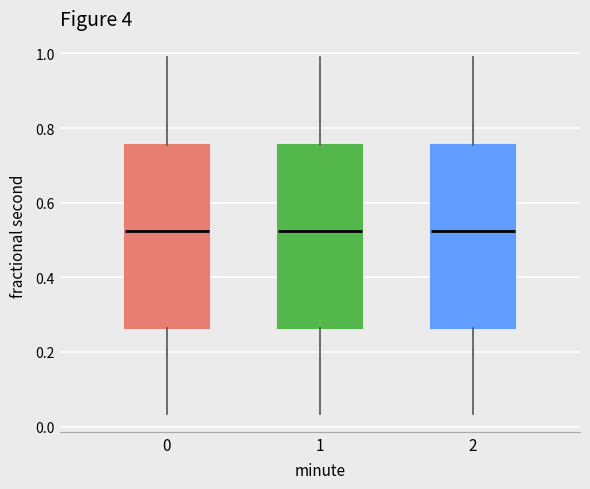

Reading left to right, read every box against the y-axis: the position of its median line, the range the box covers, and the ends of its whiskers. The values are not printed on the chart, so give them approximately, as read against the axis.

0: median 0.52, box 0.26 to 0.76, whiskers 0.04 to 1.00
1: median 0.52, box 0.26 to 0.76, whiskers 0.04 to 1.00
2: median 0.52, box 0.26 to 0.76, whiskers 0.04 to 1.00